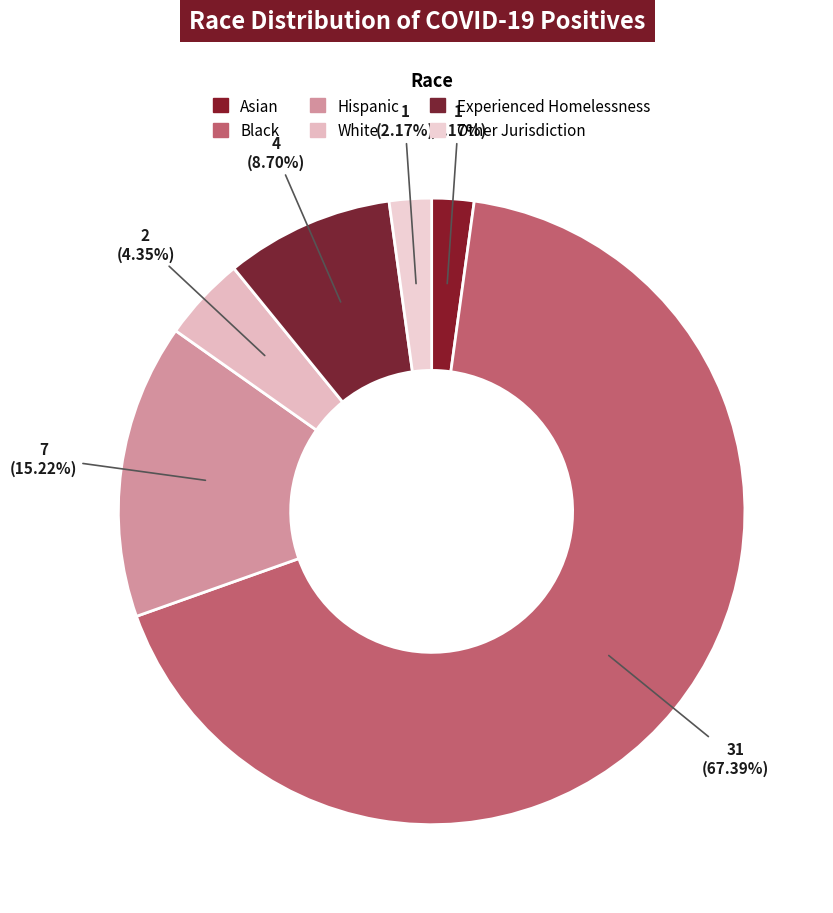

Does Asian represent more than half of the total?

No